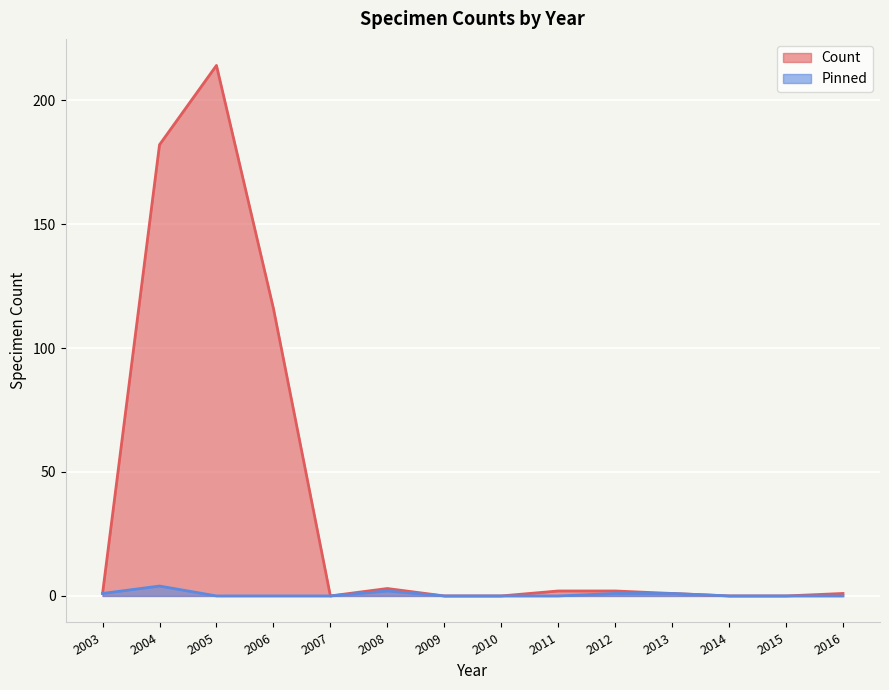

Which series has the largest range (max minus min)?

Count